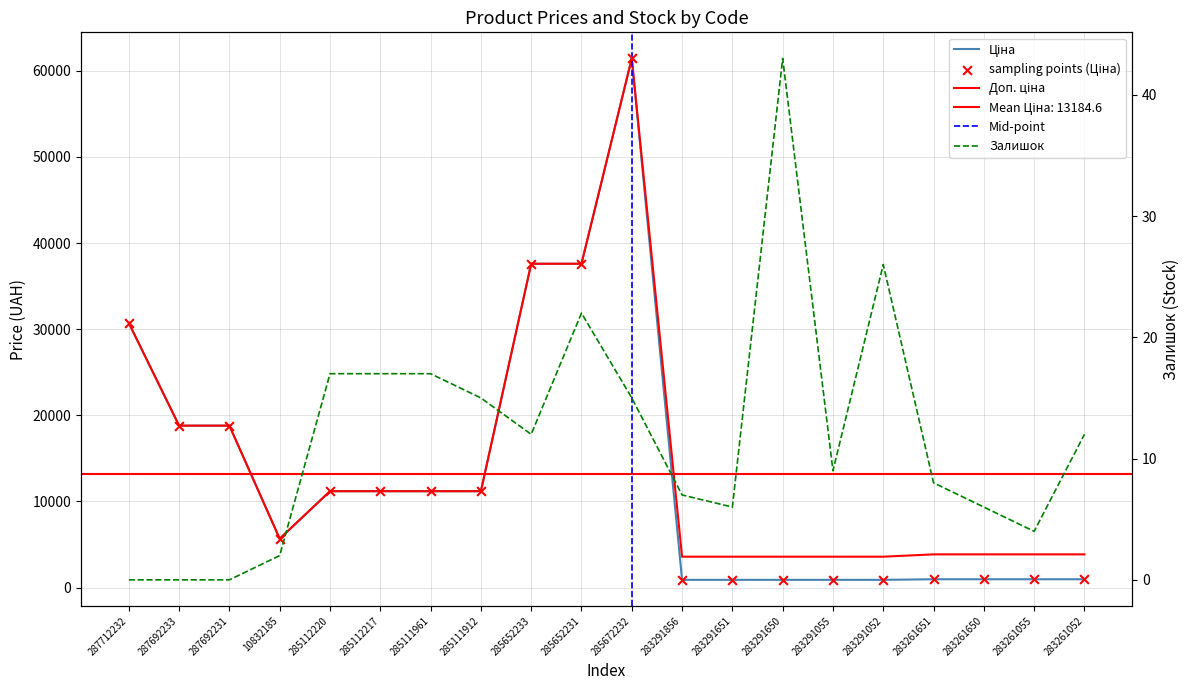

What are all the series names shown in the legend?

Ціна, Доп. ціна, Залишок